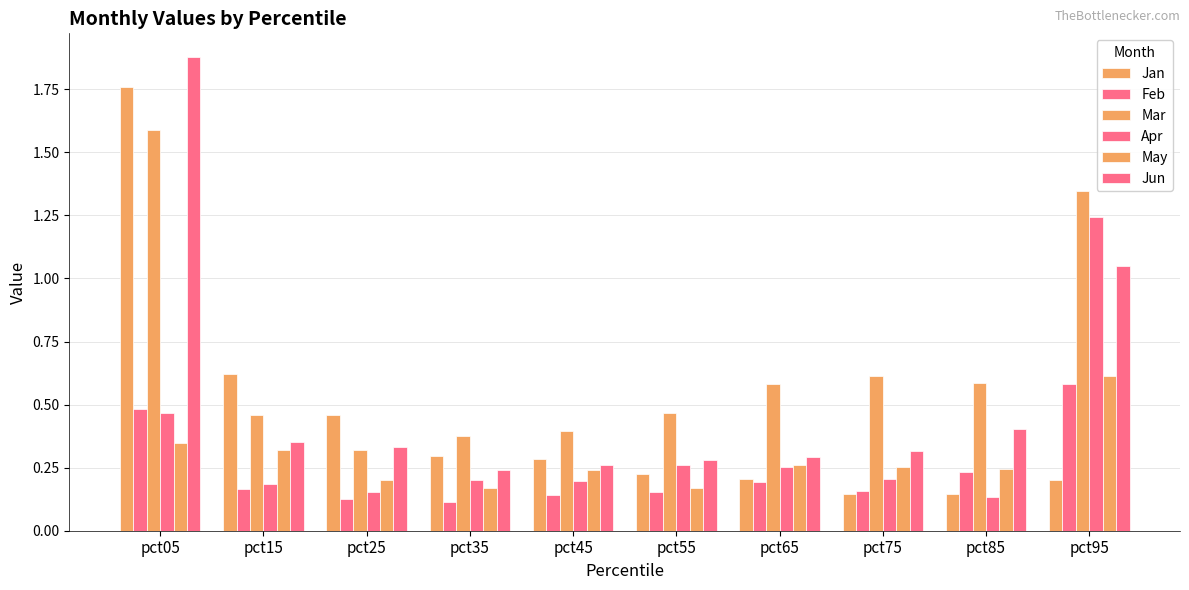

How many distinct data groups are displayed?

6